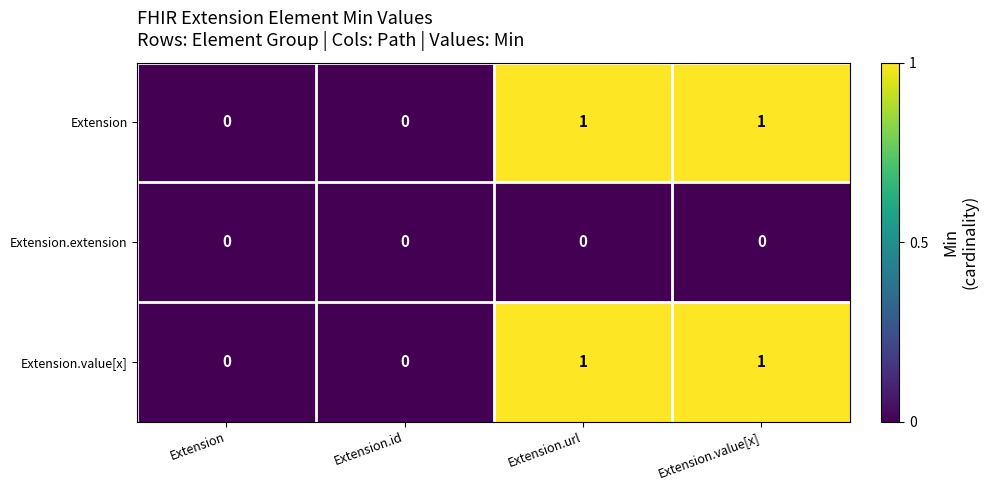

How many Extension values are between 0 and 1?

4